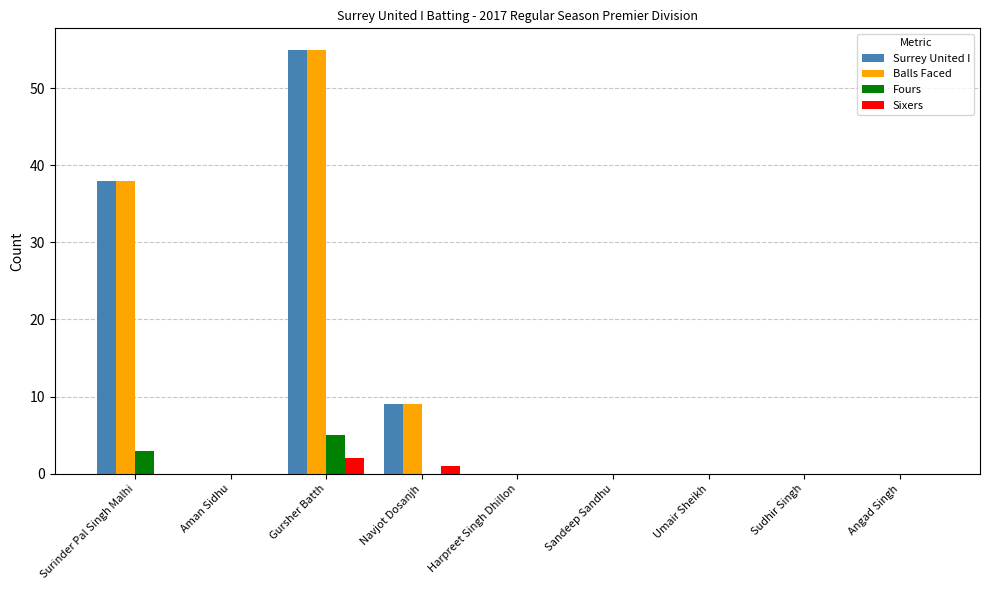

Count the number of categories in the chart.

9